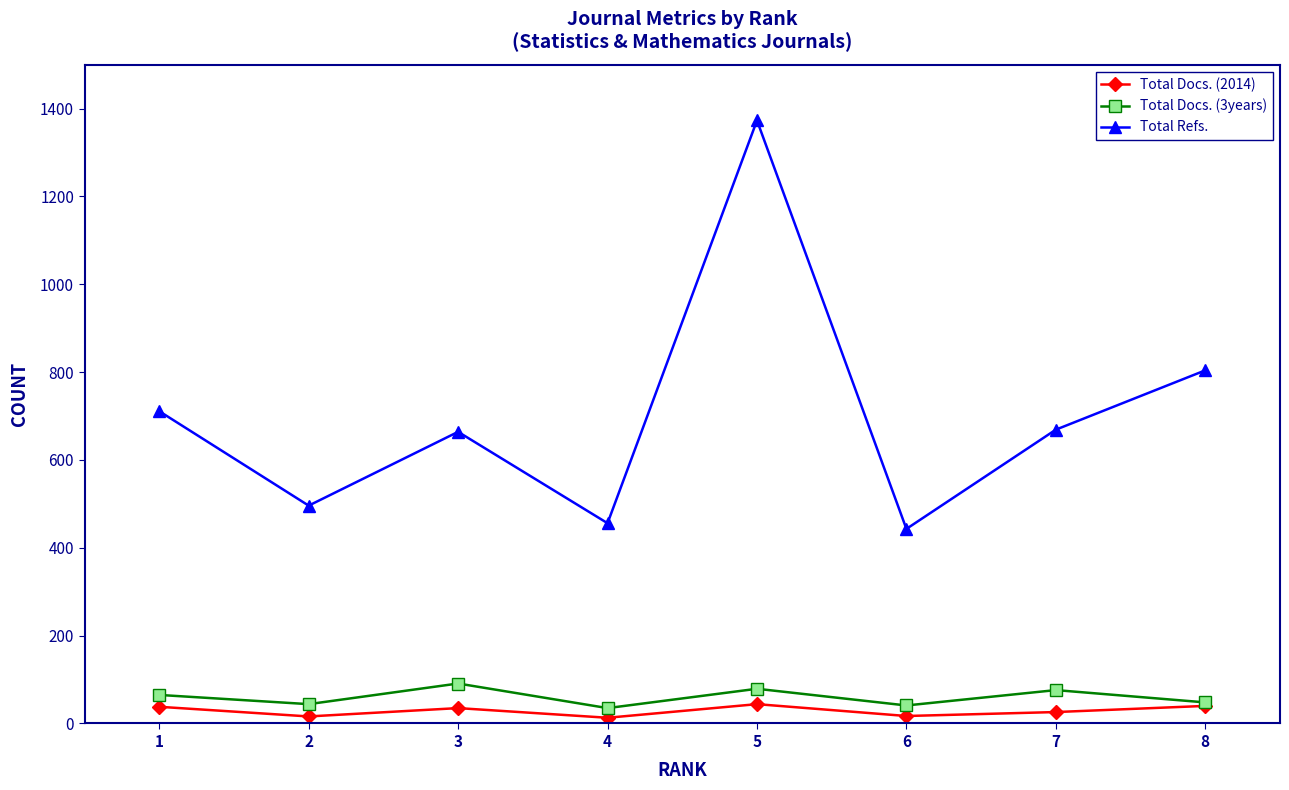

How many interior local peaks does the Total Docs. (3years) series have?

3